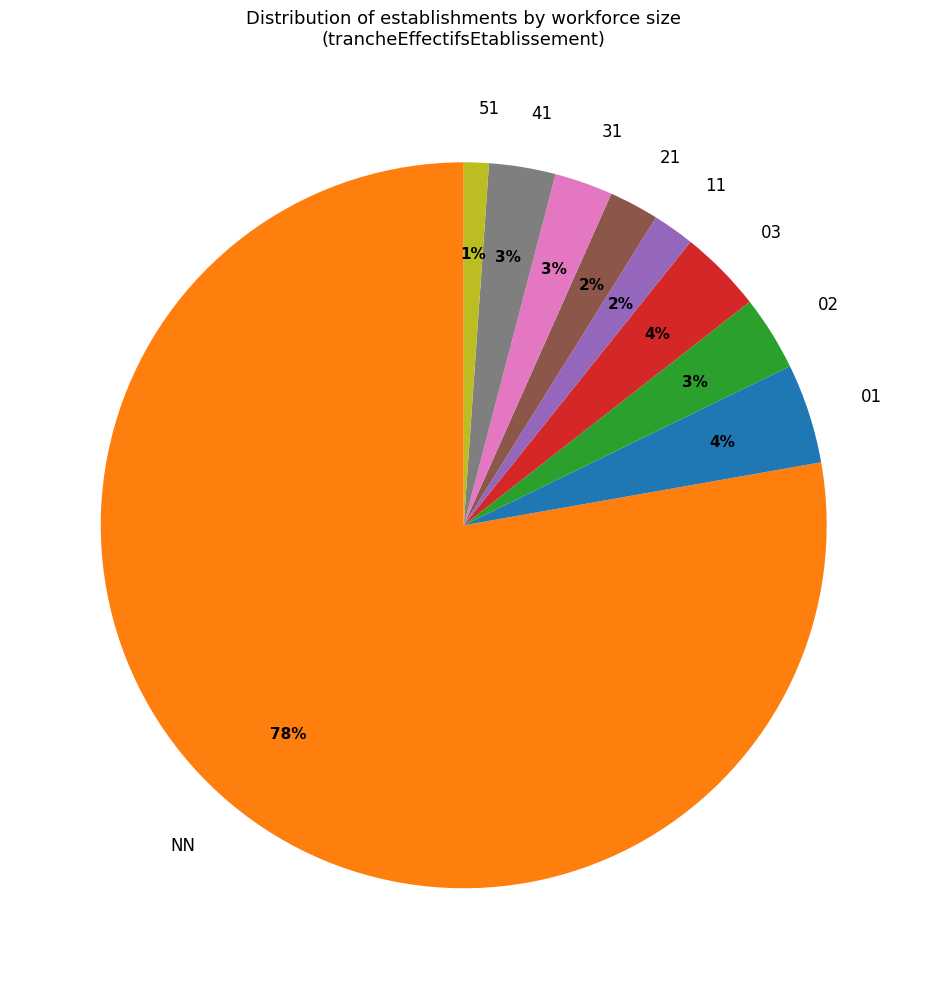

To the nearest percent, what percentage of the pie is NN?

78%